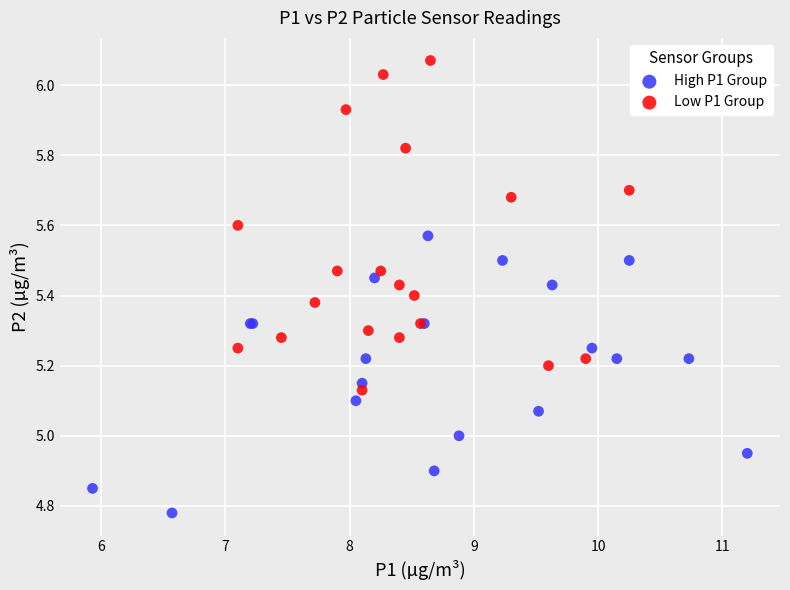

Which series reaches the maximum Y coordinate?

Low P1 Group